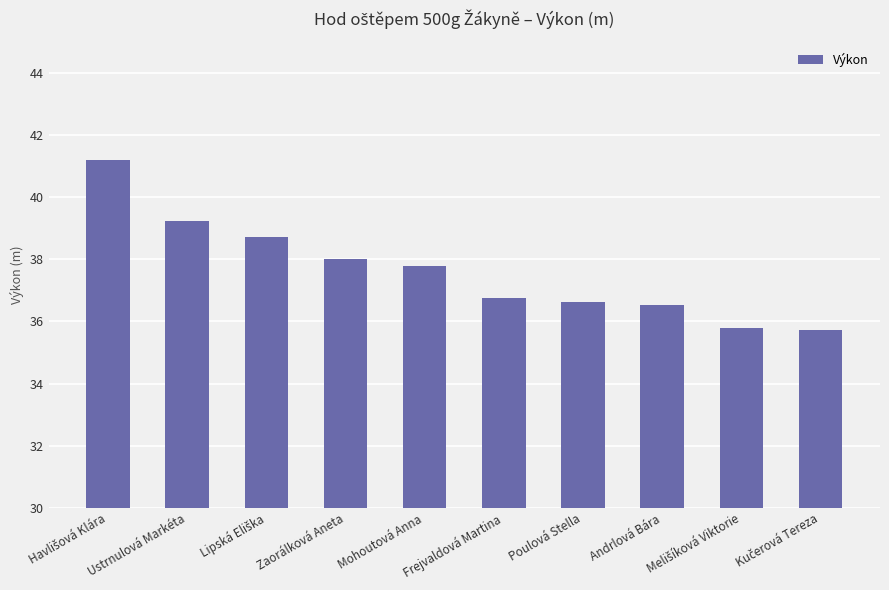

Which has a higher value, Mohoutová Anna or Andrlová Bára?

Mohoutová Anna